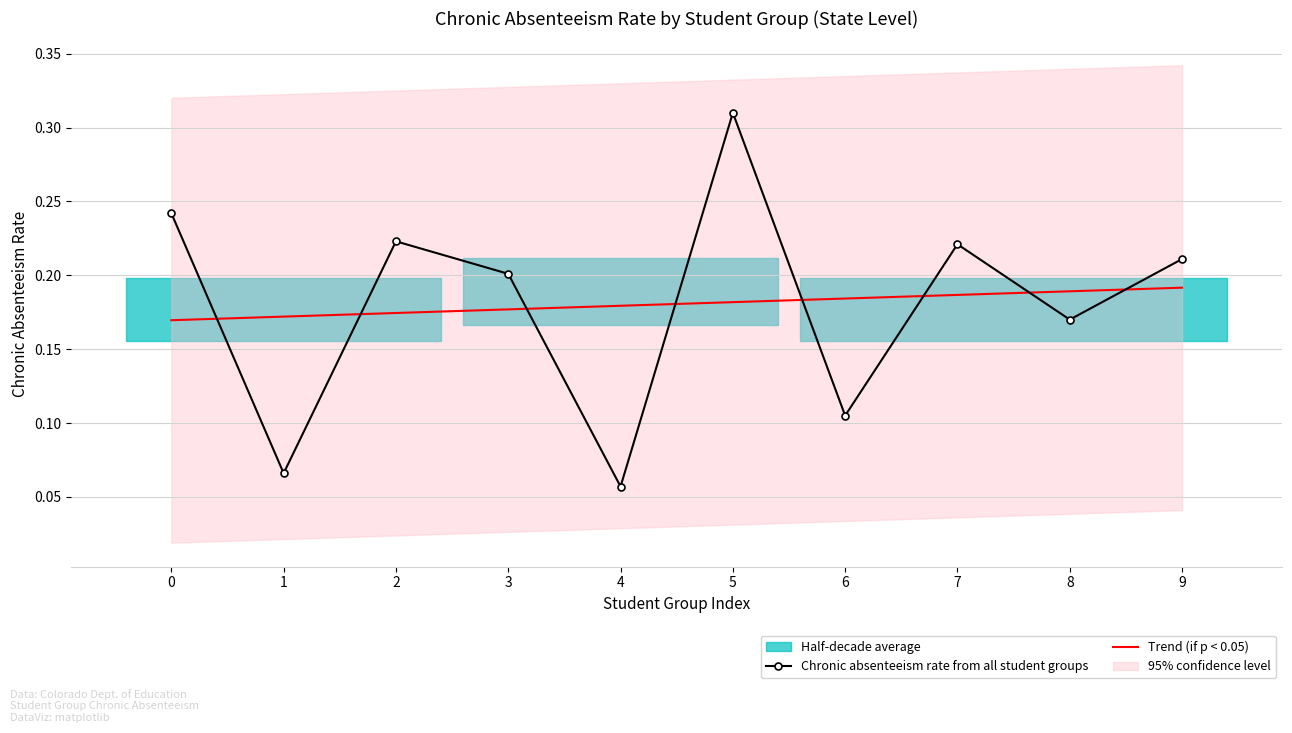

True or false: Chronic absenteeism rate from all student groups has a value of 0.1 at 6.

False